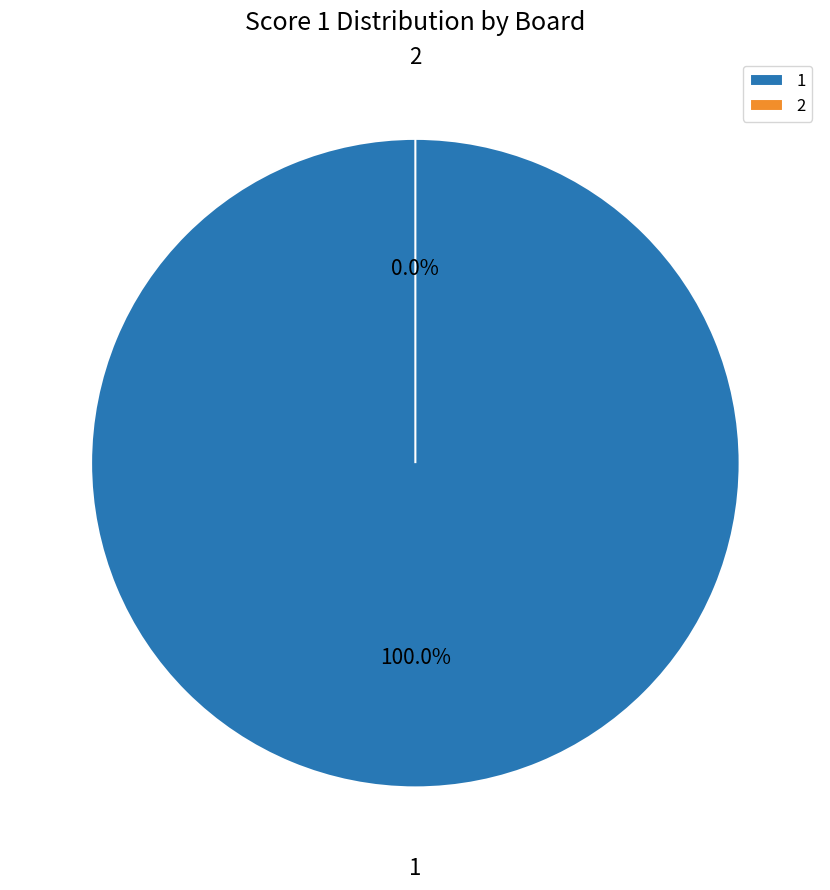

Rank the categories by value from lowest to highest.

2, 1